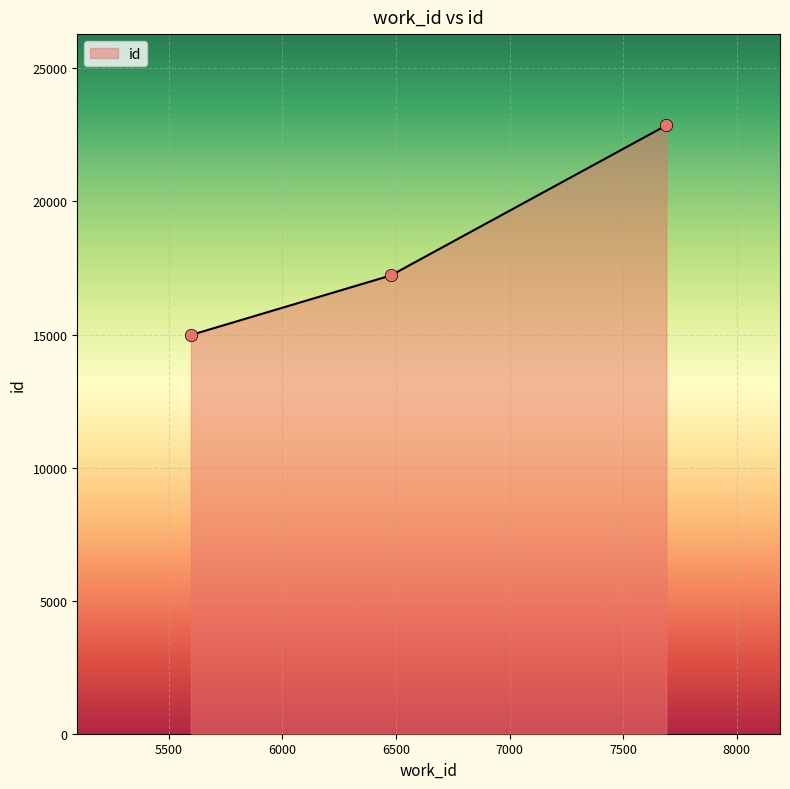

What is the average value?

18355